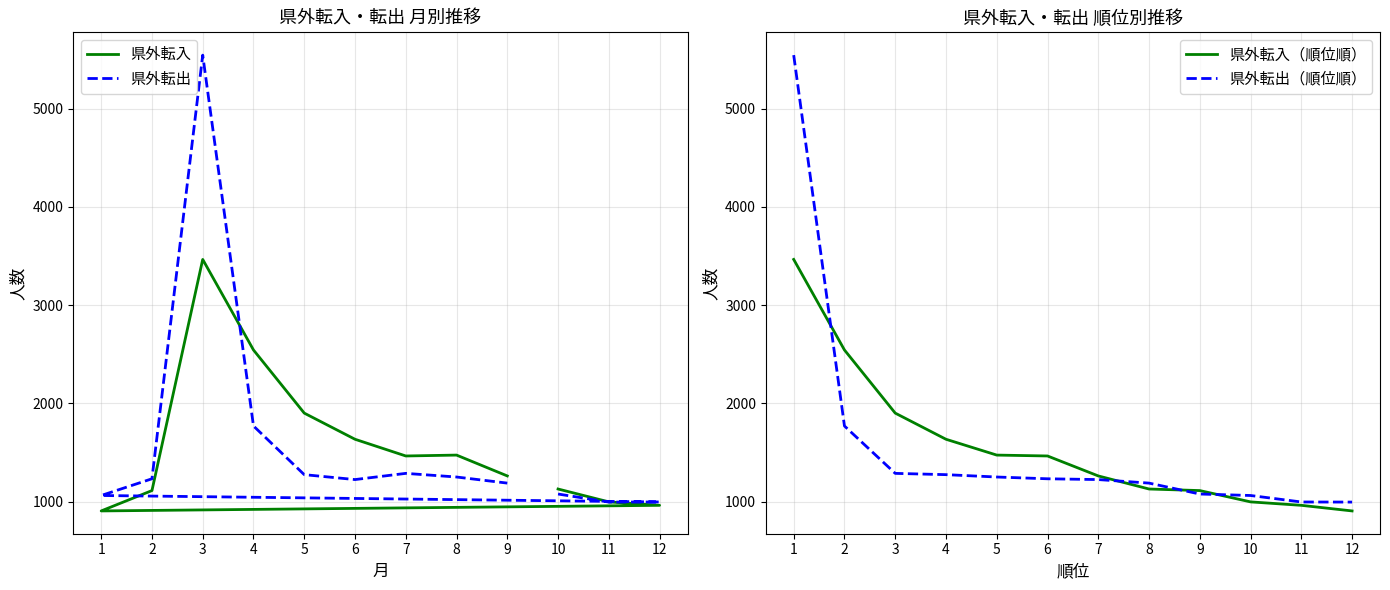

At which label does 県外転入 first exceed 1466?

3